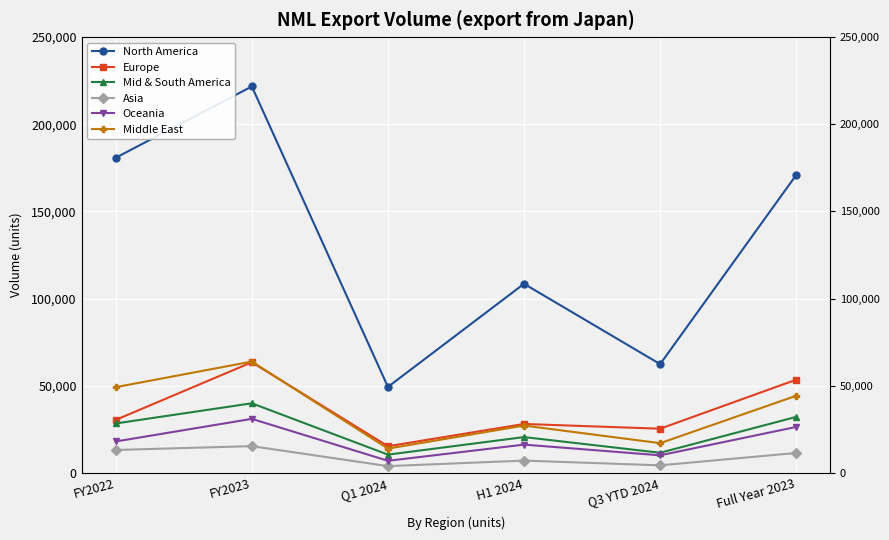

Reading left to right, what are all the values shown in this chart?

North America: FY2022=180767	FY2023=221672	Q1 2024=49362	H1 2024=108499	Q3 YTD 2024=62430	Full Year 2023=170929
Europe: FY2022=30451	FY2023=63497	Q1 2024=15339	H1 2024=28114	Q3 YTD 2024=25393	Full Year 2023=53507
Mid & South America: FY2022=28400	FY2023=39972	Q1 2024=10526	H1 2024=20594	Q3 YTD 2024=11594	Full Year 2023=32188
Asia: FY2022=13207	FY2023=15398	Q1 2024=3937	H1 2024=7109	Q3 YTD 2024=4386	Full Year 2023=11495
Oceania: FY2022=18071	FY2023=31042	Q1 2024=6993	H1 2024=16273	Q3 YTD 2024=10140	Full Year 2023=26413
Middle East: FY2022=49222	FY2023=63896	Q1 2024=13991	H1 2024=27203	Q3 YTD 2024=17096	Full Year 2023=44299